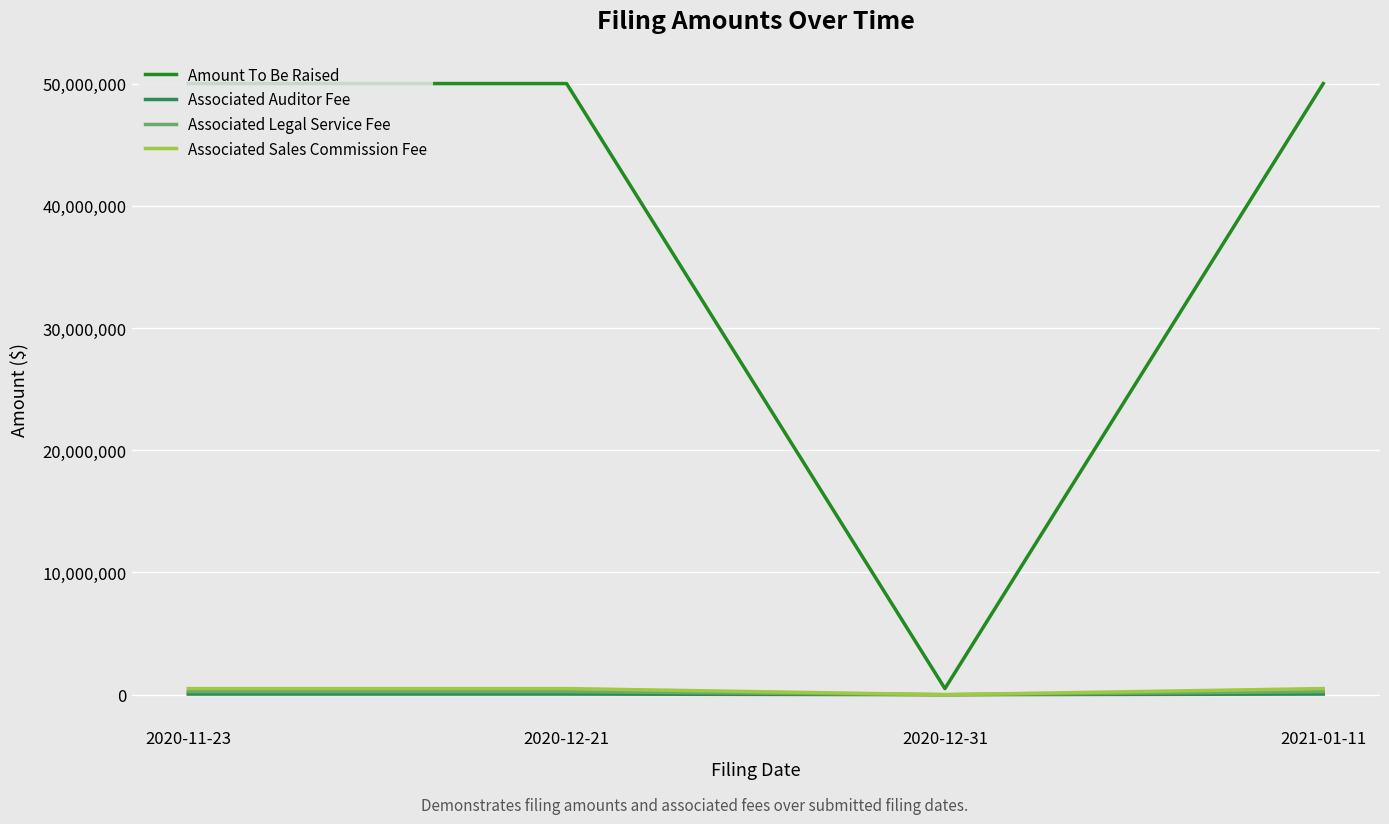

What is the average value of the Associated Auditor Fee series?

37500